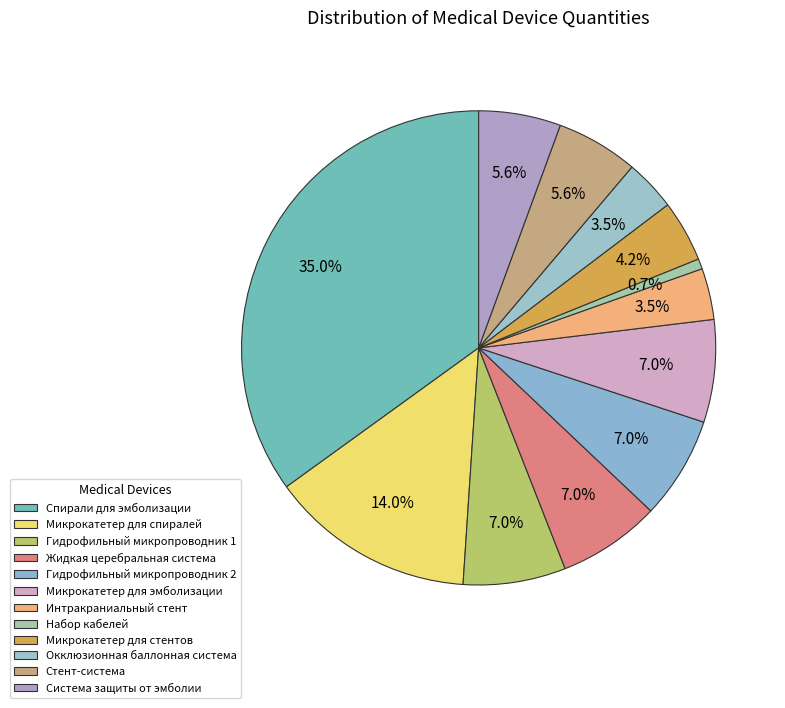

Does Окклюзионная баллонная система represent more than half of the total?

No